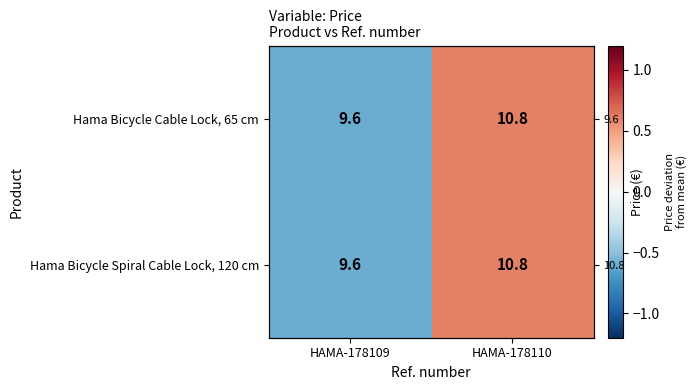

Between HAMA-178109 and HAMA-178110, which series saw the biggest shift?

Hama Bicycle Cable Lock, 65 cm